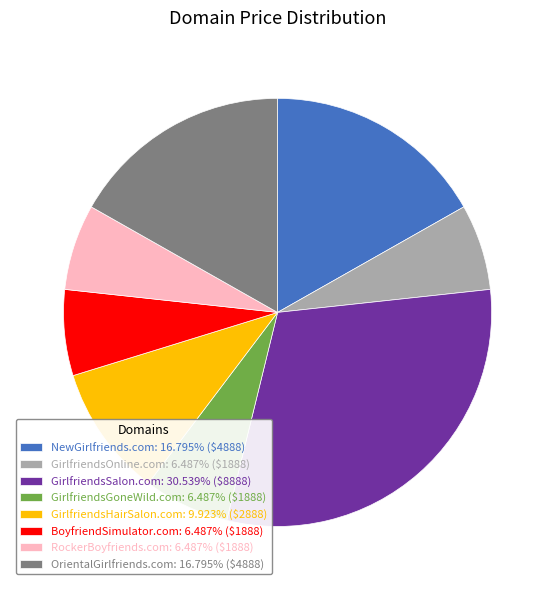

Is it true that GirlfriendsOnline.com is 1% of the pie?

False